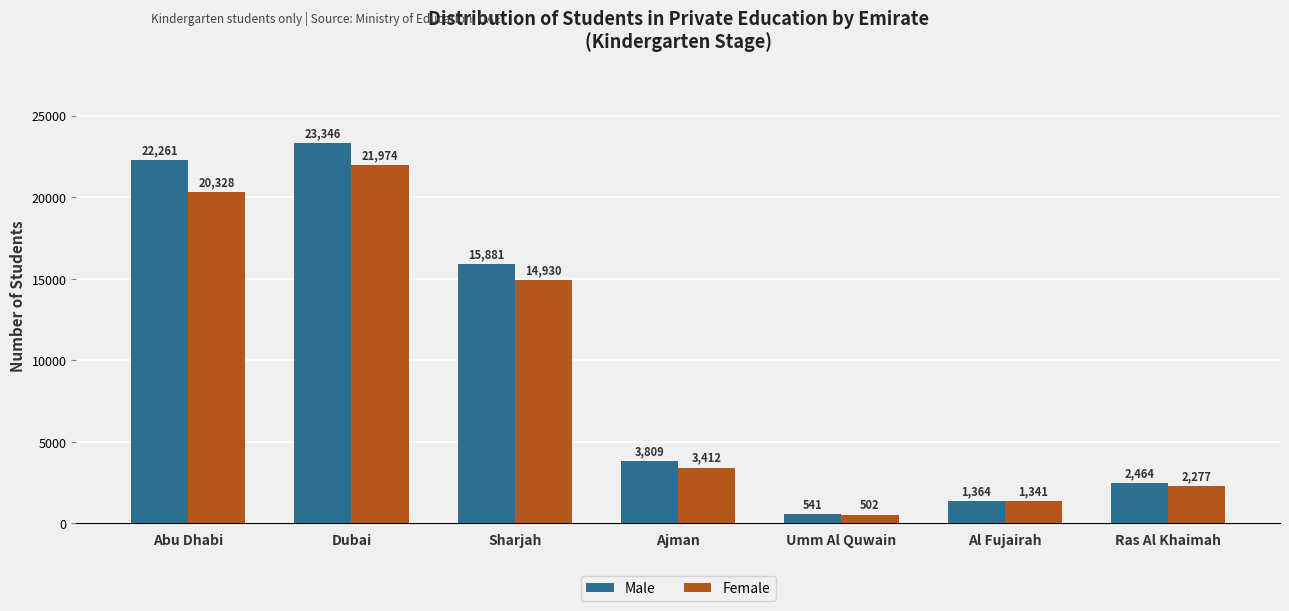

The value of Female at Ras Al Khaimah is 2277. True or false?

True